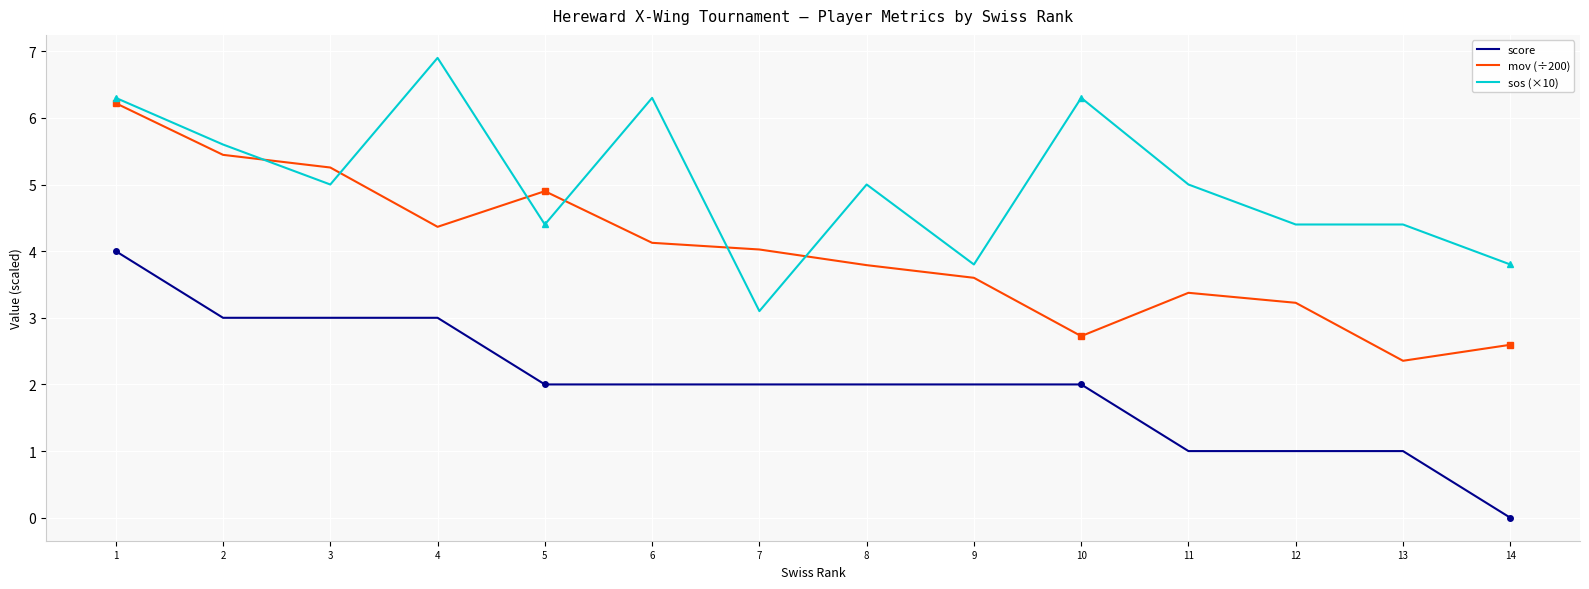

Is the value of score at 14 greater than the value of sos (×10) at 2?

No